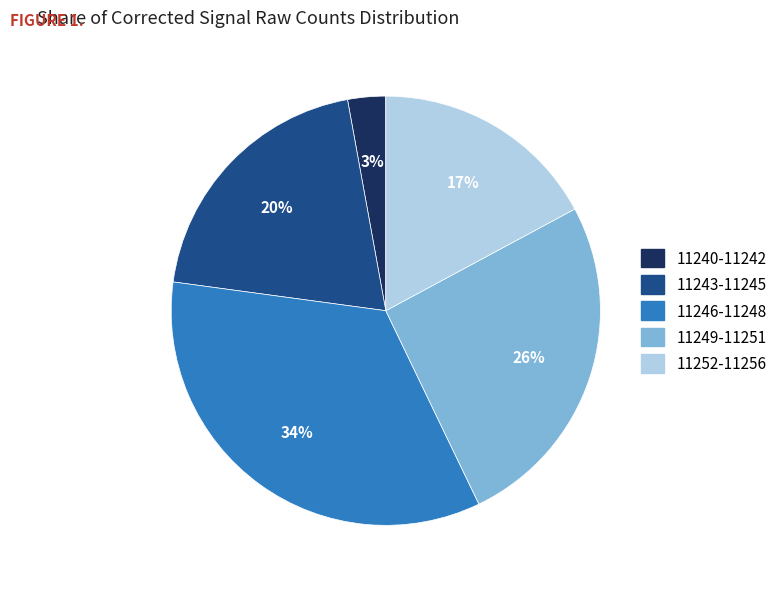

Rank the categories by value from lowest to highest.

11240-11242, 11252-11256, 11243-11245, 11249-11251, 11246-11248